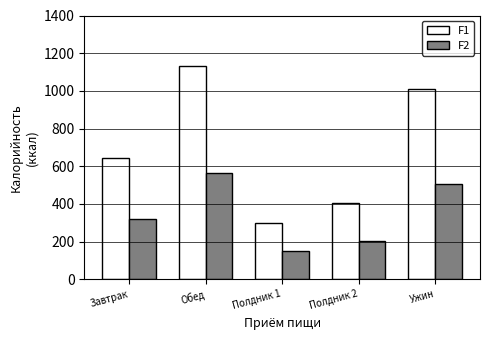

Reading right to left, list all the values displayed in this chart.

F1: Ужин=1011.7	Полдник 2=402.0	Полдник 1=296.2	Обед=1132.6	Завтрак=643.0
F2: Ужин=505.9	Полдник 2=201.0	Полдник 1=148.1	Обед=566.3	Завтрак=321.5